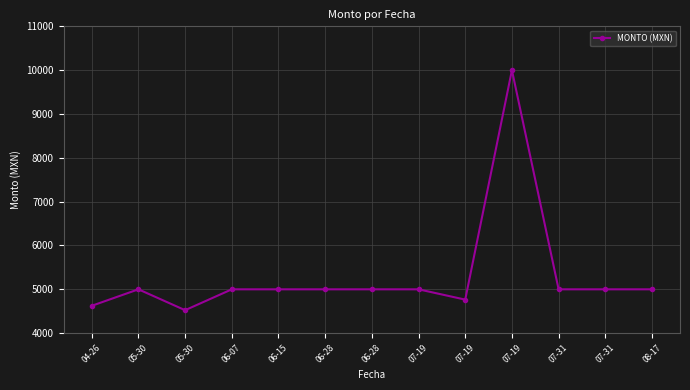

List the labels in order of value, largest first.

07-19, 05-30, 06-28, 06-28, 07-19, 07-31, 07-31, 08-17, 06-07, 06-15, 07-19, 04-26, 05-30